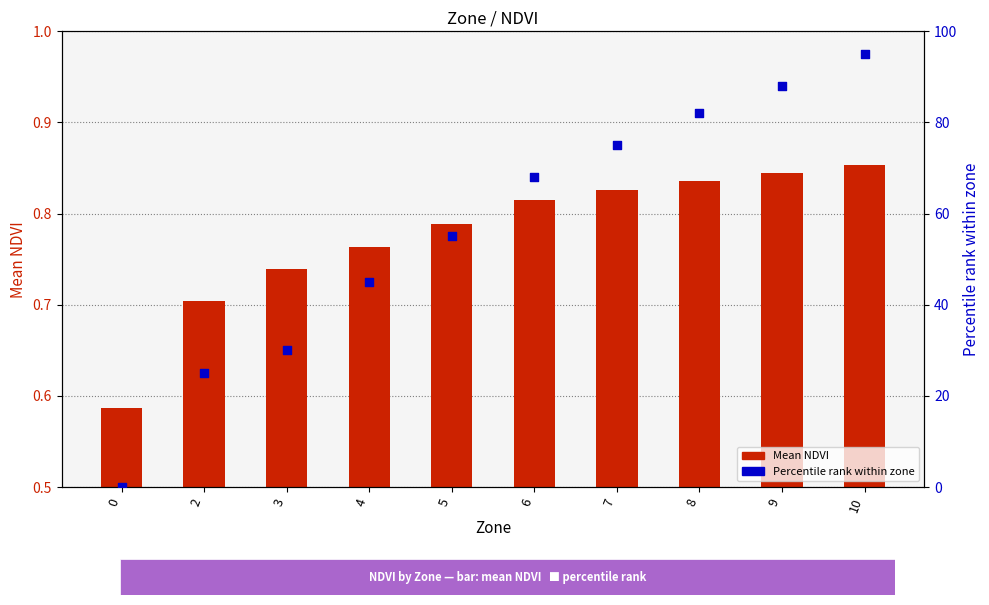

What are all the series names shown in the legend?

Mean NDVI, Percentile rank within zone